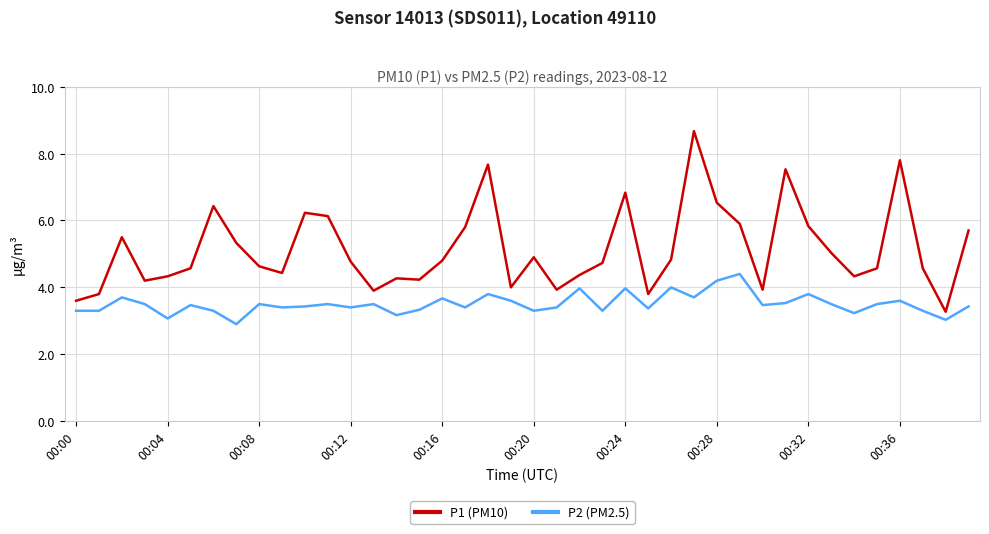

What is the difference between the maximum and minimum values in the P1 (PM10) series?

5.4